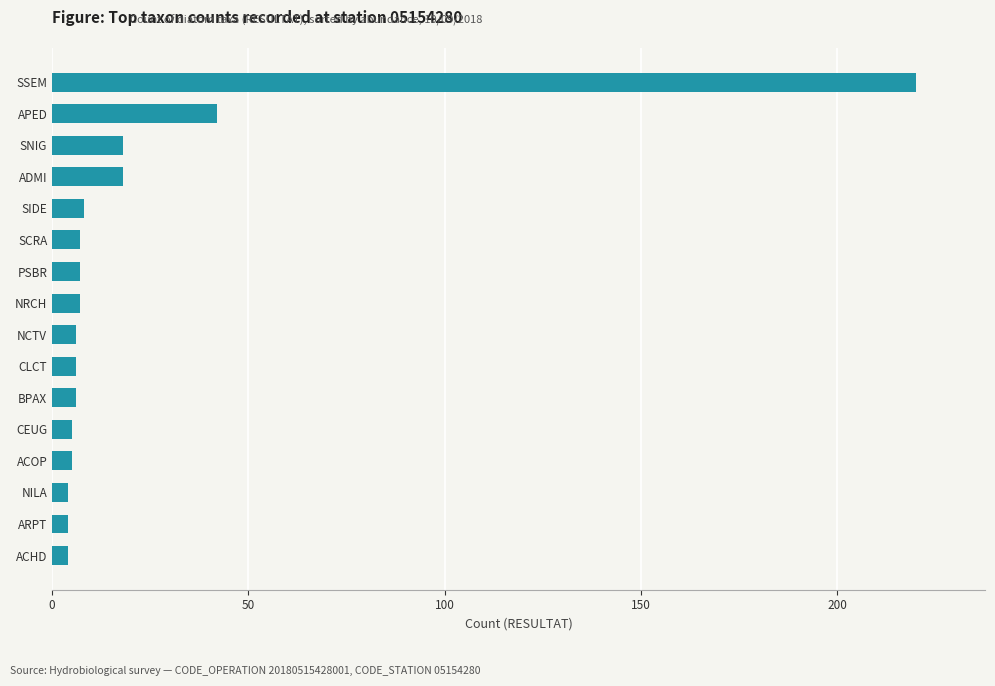

Between SIDE and APED, which is larger?

APED